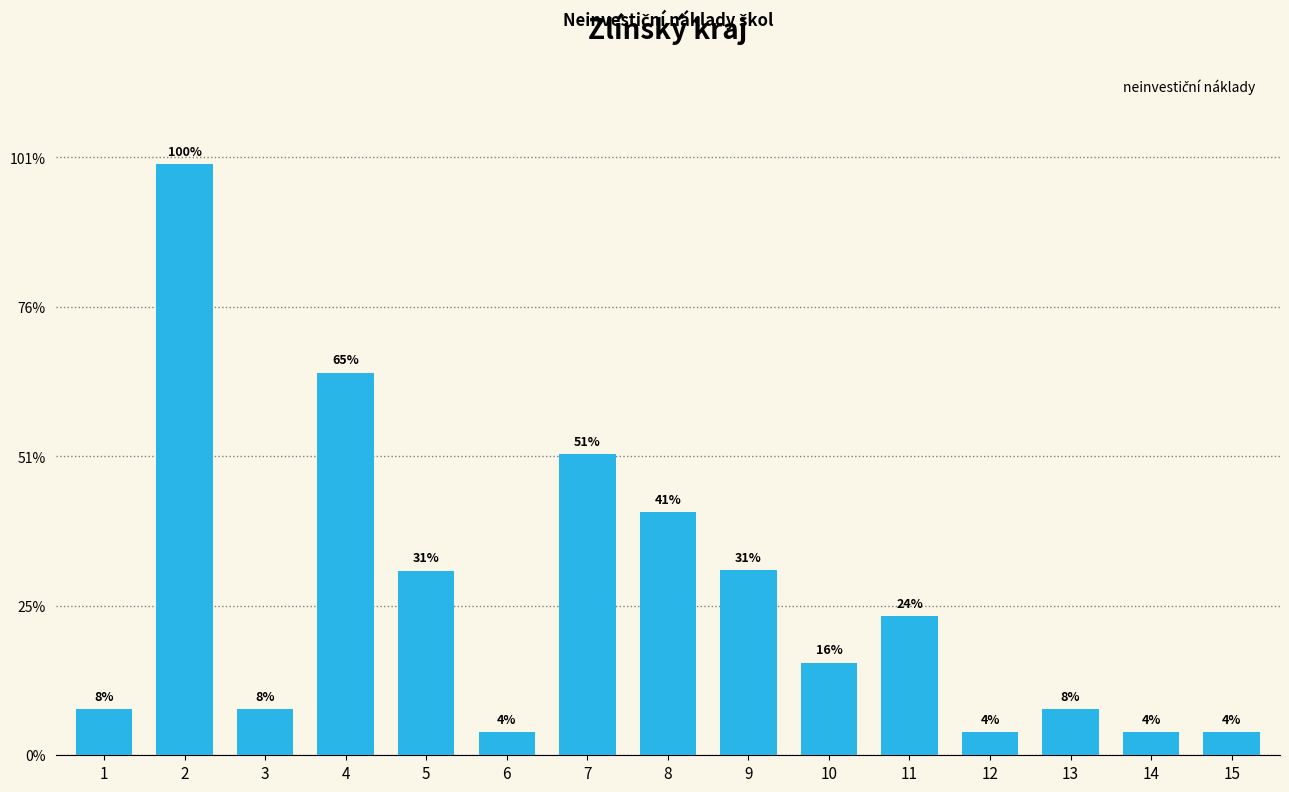

Where is the data nearest to the value 123341?

7